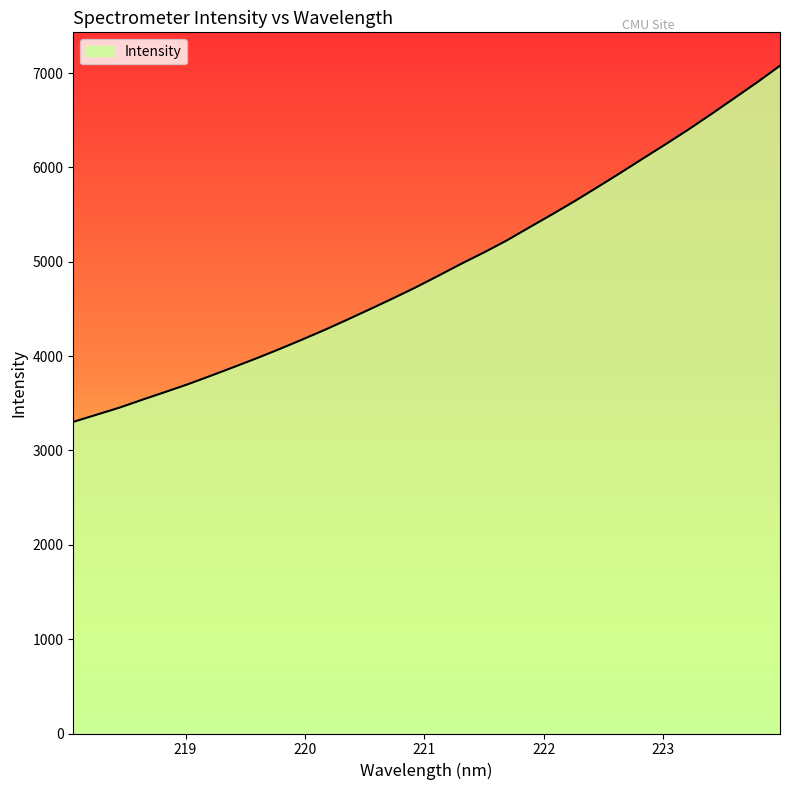

What is the difference between the maximum and minimum values?

3775.3